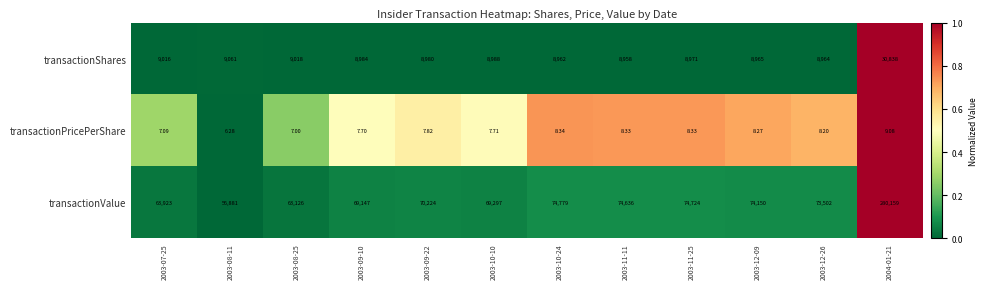

Between 2003-09-22 and 2003-11-11, which series saw the biggest shift?

transactionValue